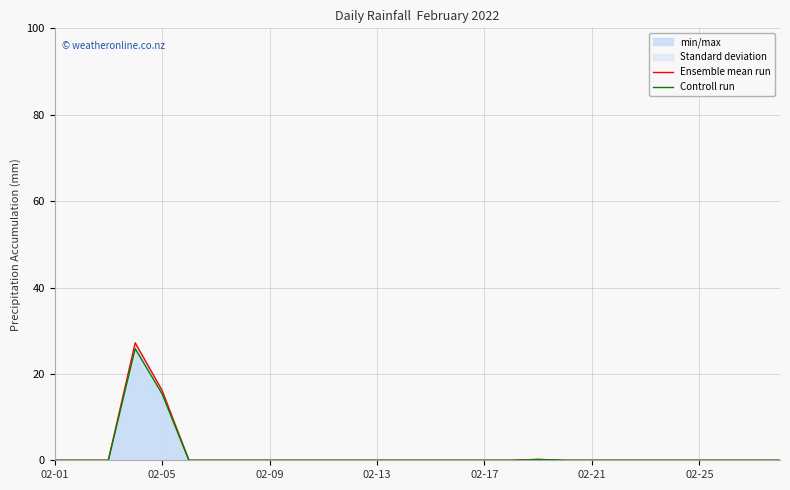

What is the difference between the maximum and second lowest values in the Ensemble mean run series?

27.2